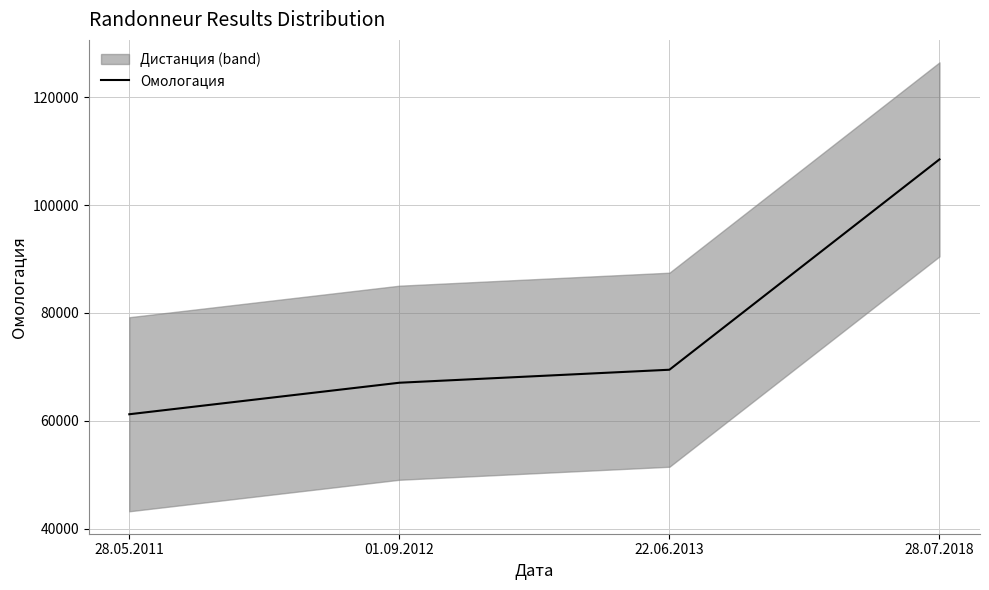

What is the average value?

76543